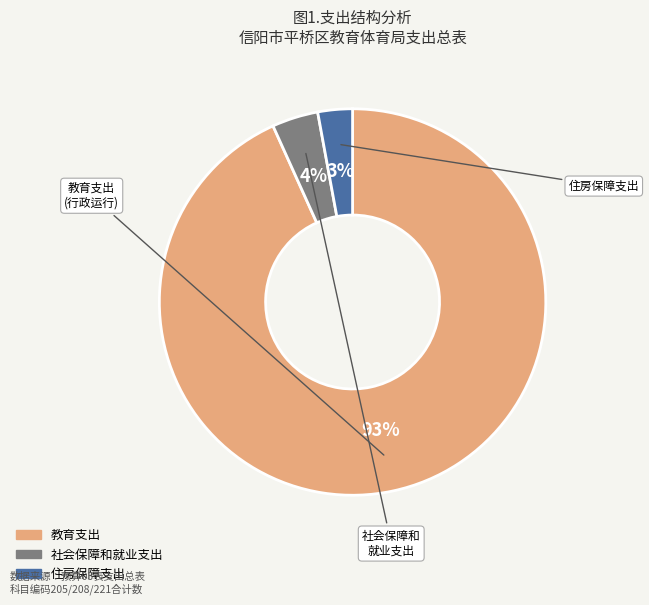

Is there a majority slice in this chart?

Yes